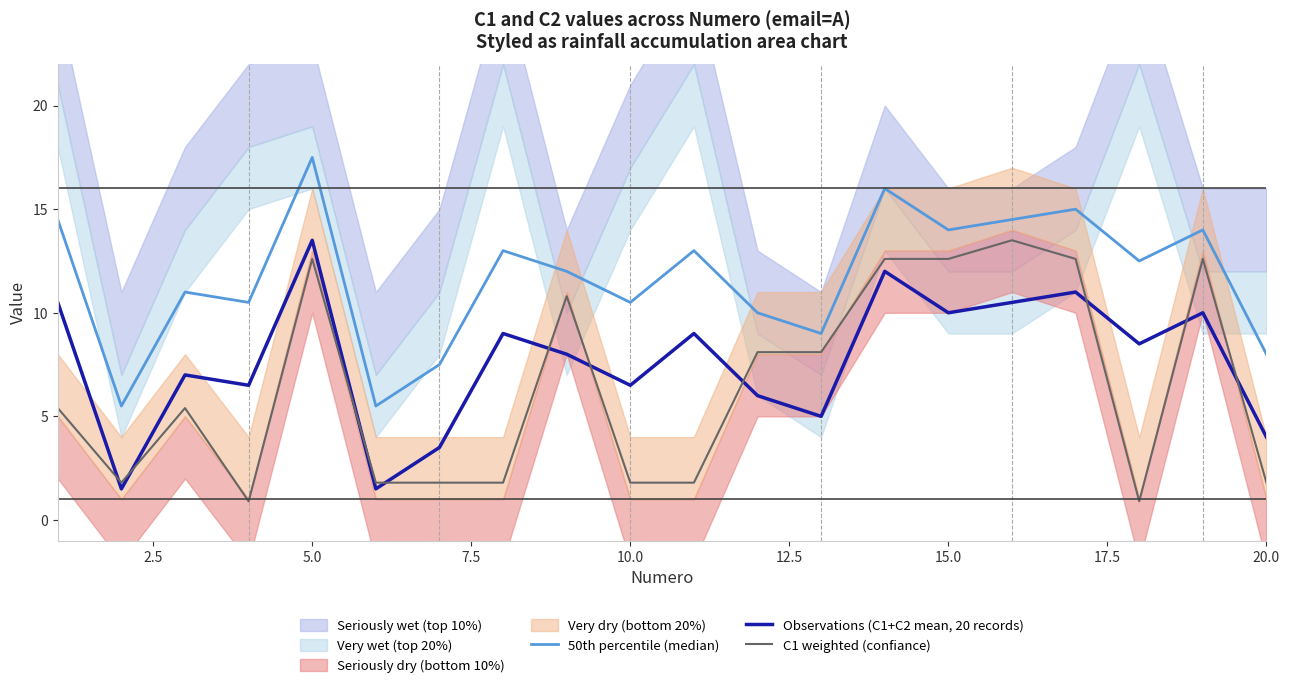

How many categories are shown in the chart?

20